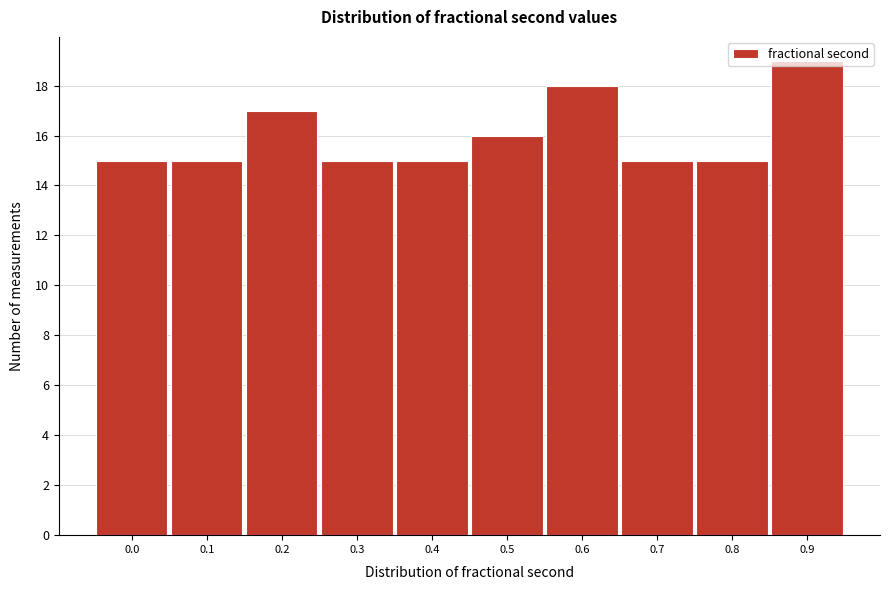

What is the minimum value shown in the chart?

15